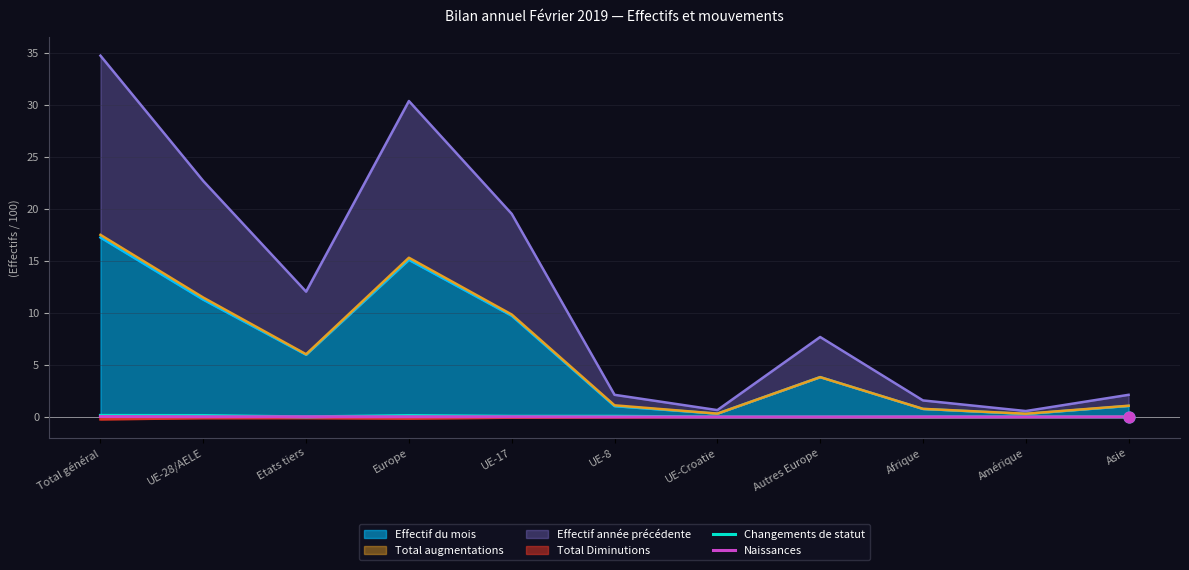

Which series reaches the maximum Y coordinate?

Changements de statut